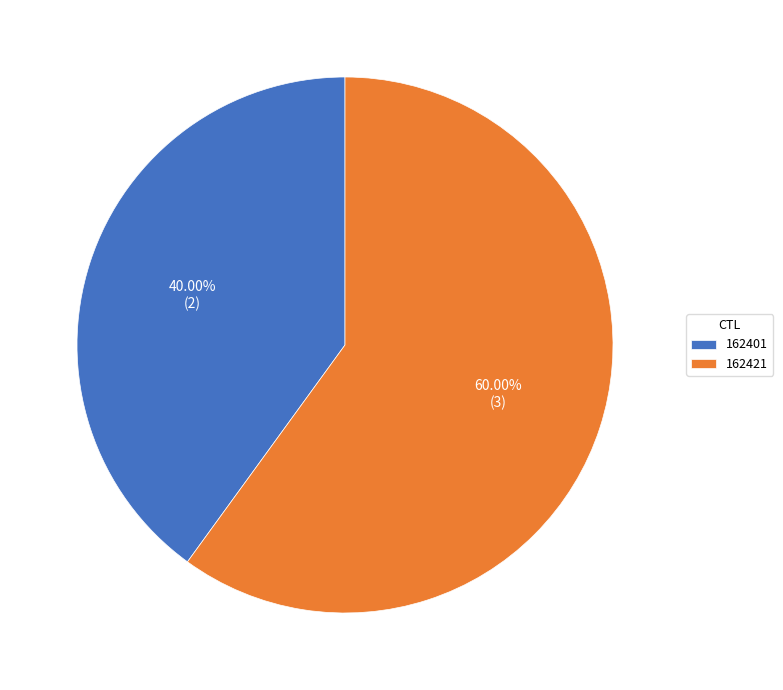

The 162421 slice represents 60% of the pie. True or false?

True